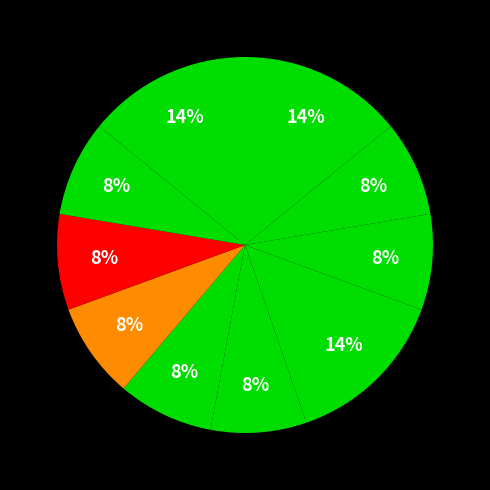

How many segments does this pie chart have?

10